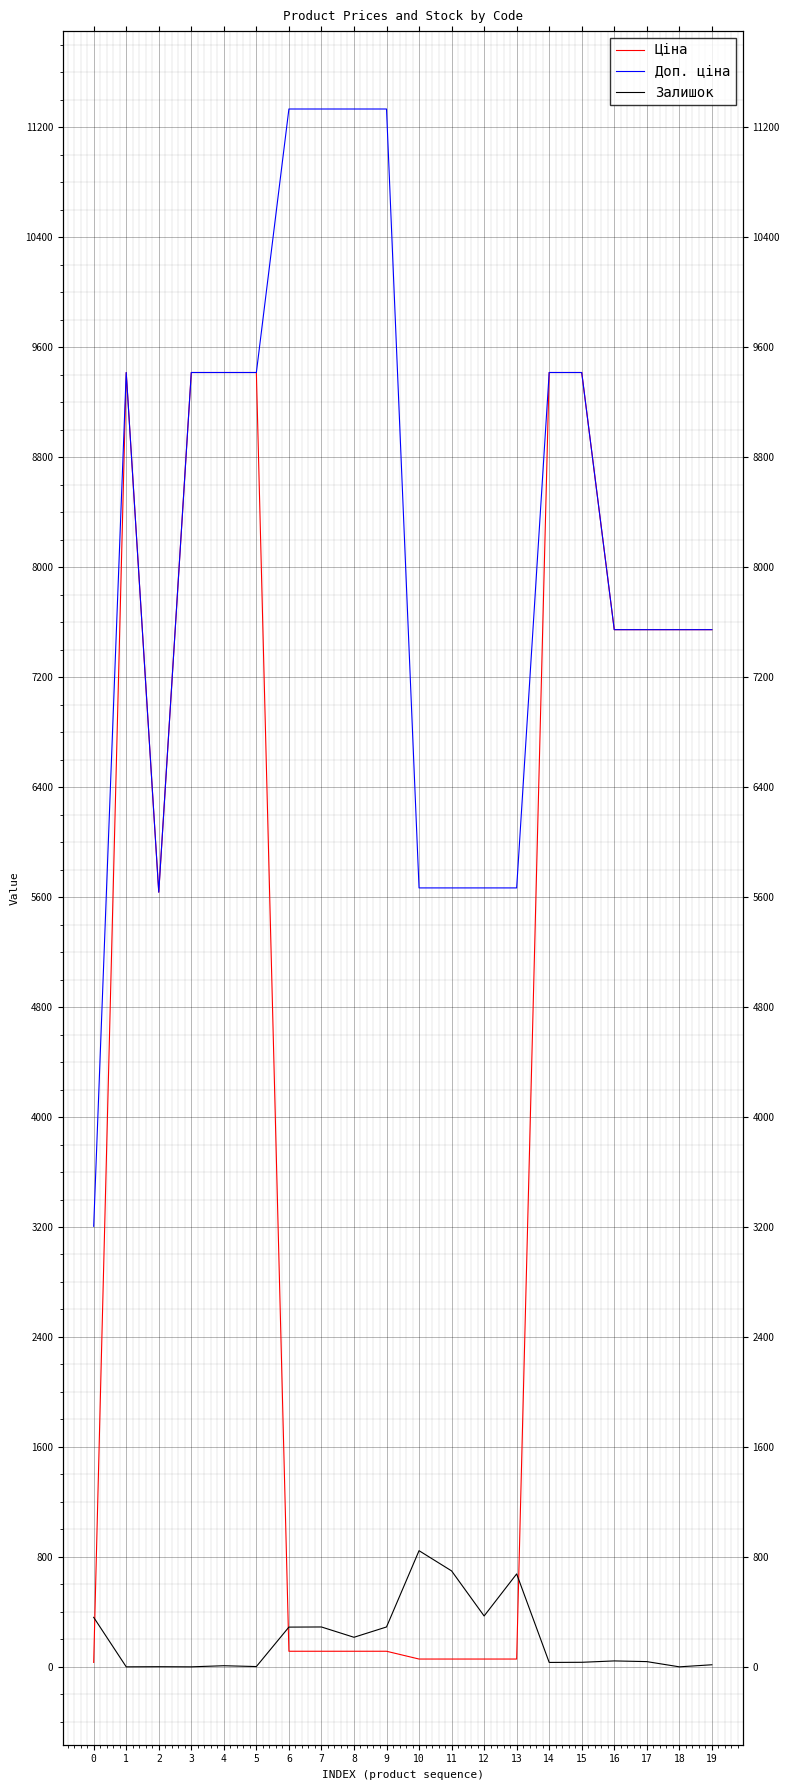

Reading left to right, transcribe all the data shown in this chart.

Ціна: 32.0	9416.9	5636.0	9416.9	9416.9	9416.9	113.3	113.3	113.3	113.3	56.7	56.7	56.7	56.7	9416.9	9416.9	7545.9	7545.9	7545.9	7545.9
Доп. ціна: 3205.0	9416.9	5636.0	9416.9	9416.9	9416.9	11334.0	11334.0	11334.0	11334.0	5667.0	5667.0	5667.0	5667.0	9416.9	9416.9	7545.9	7545.9	7545.9	7545.9
Залишок: 360.0	0.0	1.0	0.0	8.0	2.0	289.0	290.0	215.0	290.0	845.0	698.0	370.0	676.0	32.0	33.0	43.0	38.0	0.0	15.0